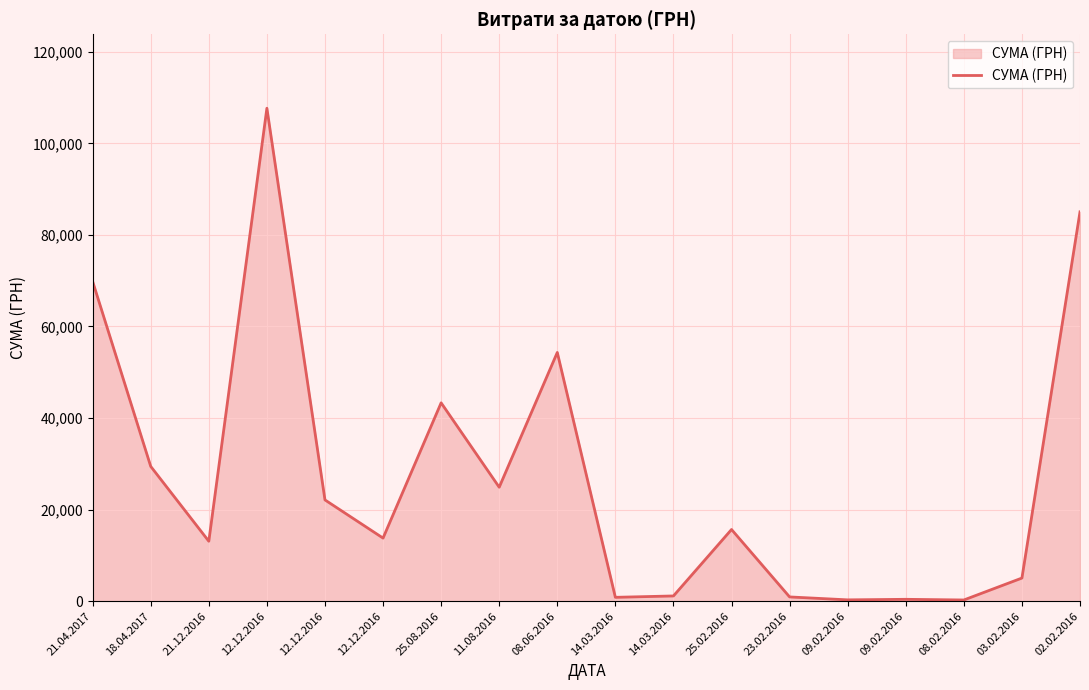

How many lines are shown in the chart?

1